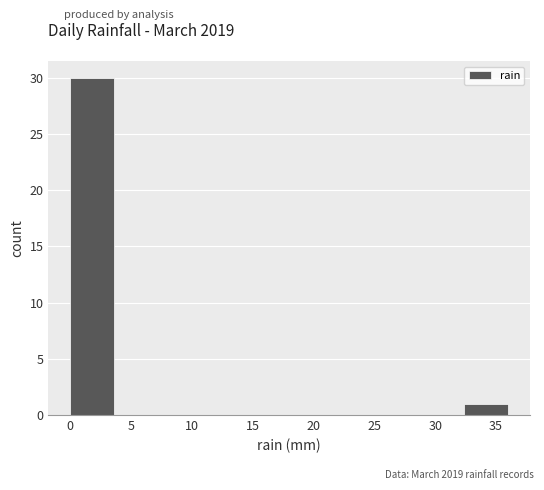

What is the height of the bar covering 0.0 to 3.6 on the x-axis? Neither the bar edges nor the heights are printed on the chart, so give them approximately, as read against the axes.

30